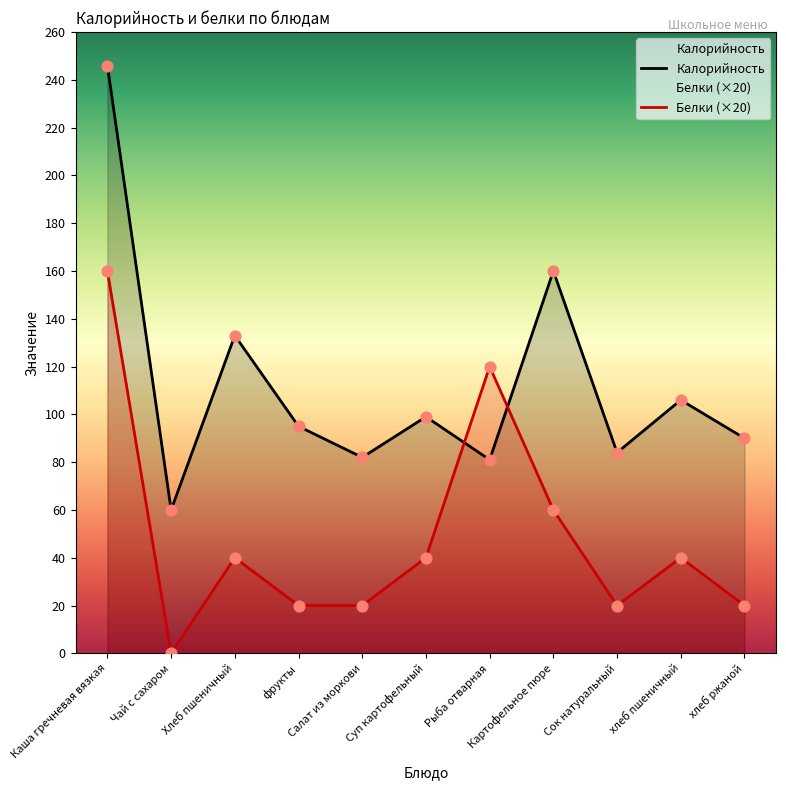

Which series reaches the minimum Y coordinate?

Белки